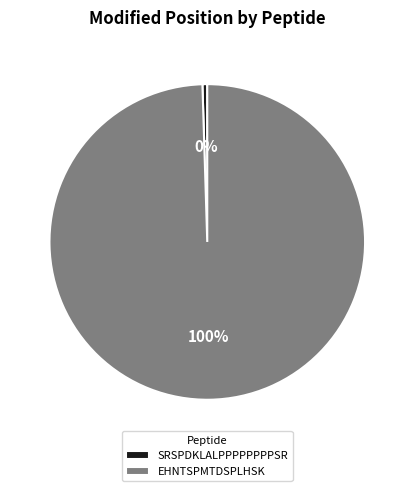

Between EHNTSPMTDSPLHSK and SRSPDKLALPPPPPPPPSR, which is larger?

EHNTSPMTDSPLHSK